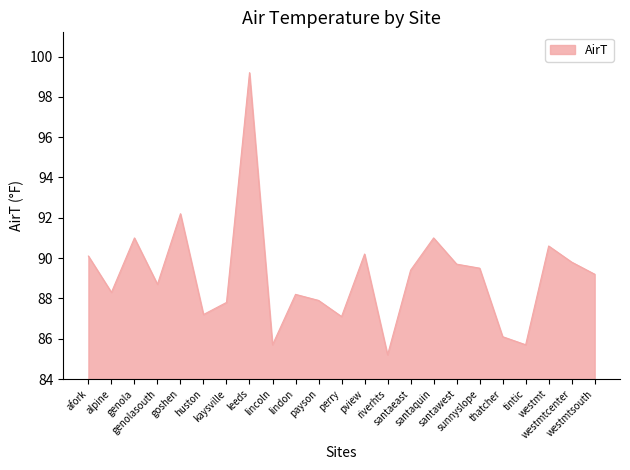

Where is the first local maximum?

genola